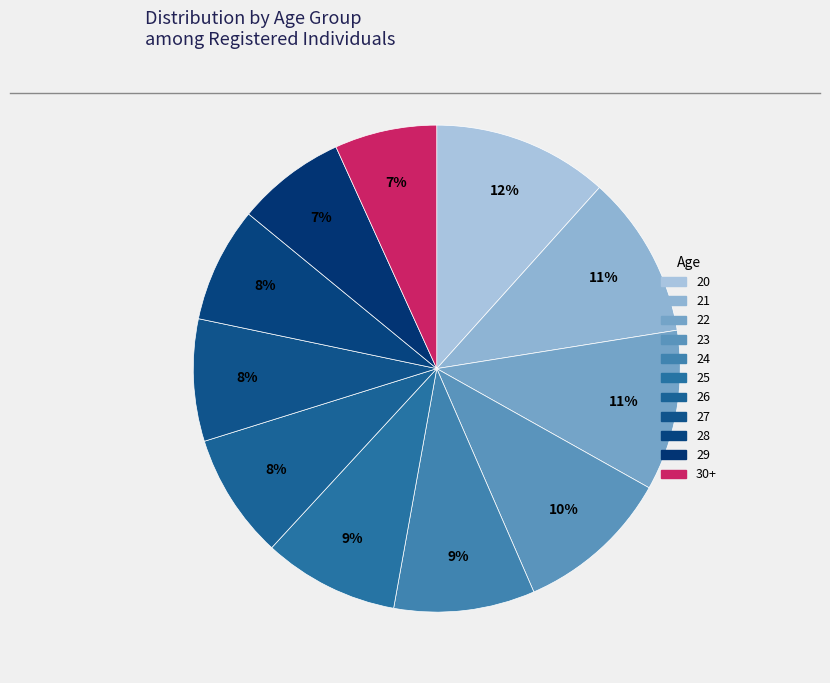

To the nearest percent, what is the difference between the largest and smallest slice percentages?

5%